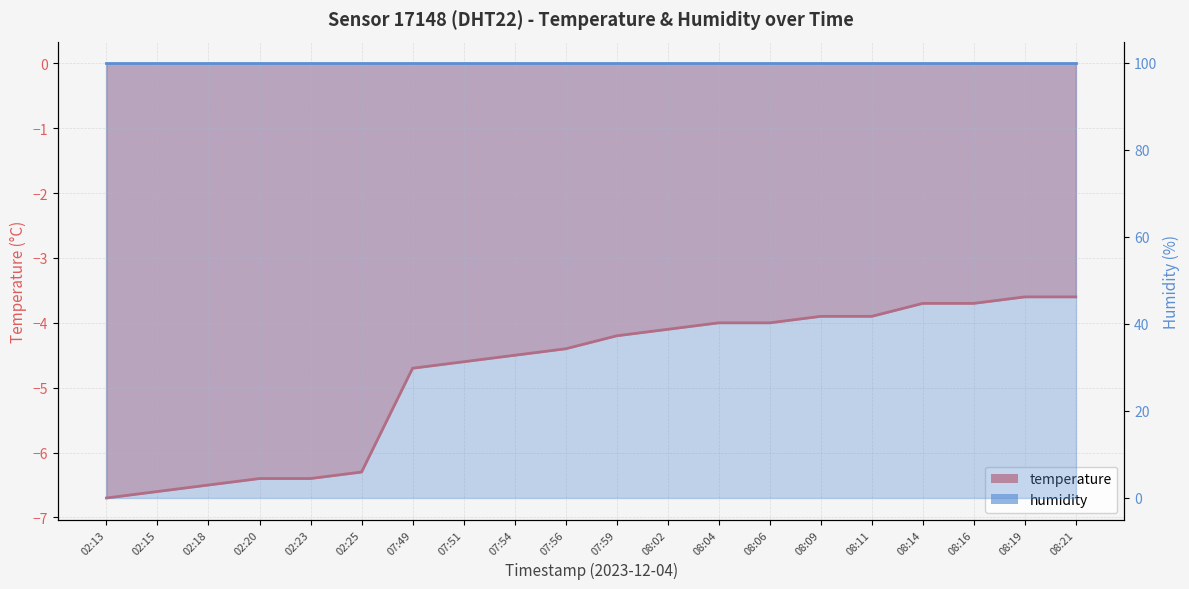

Which has a higher value, 02:23 or 02:25?

02:25